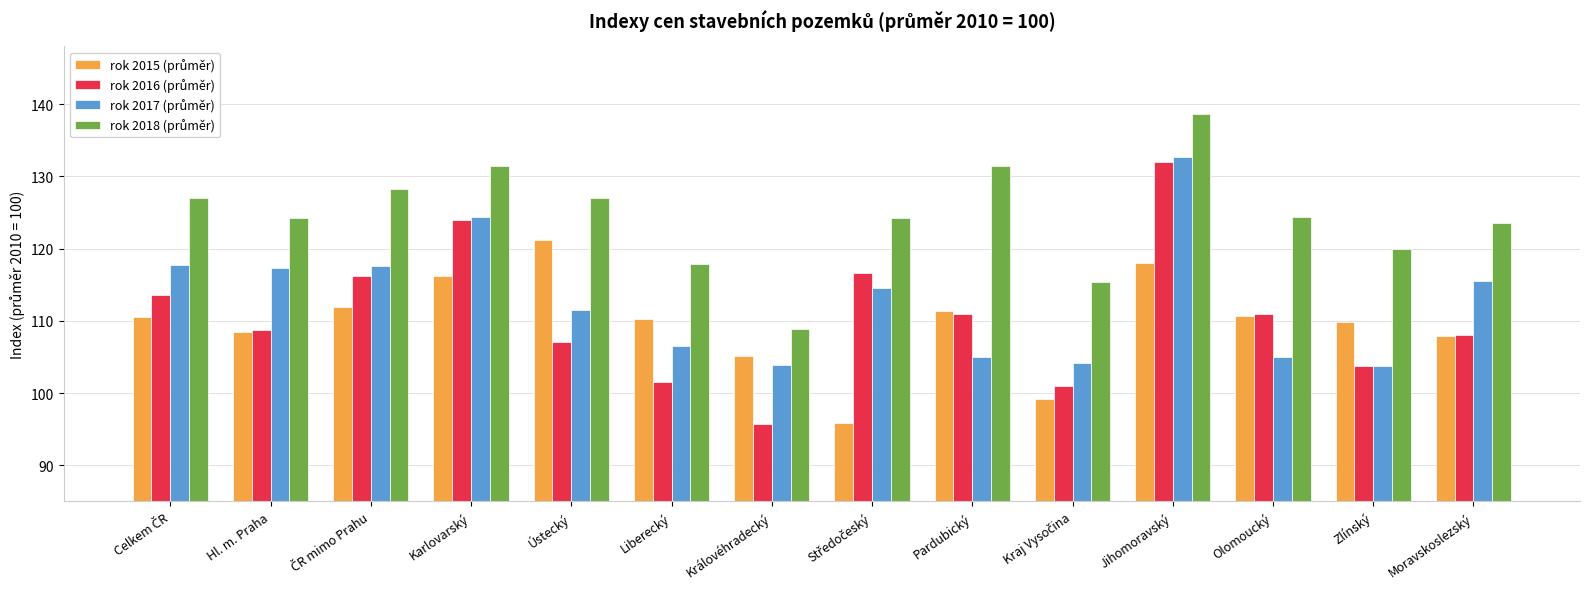

What is the total value across all series at Liberecký?

436.1